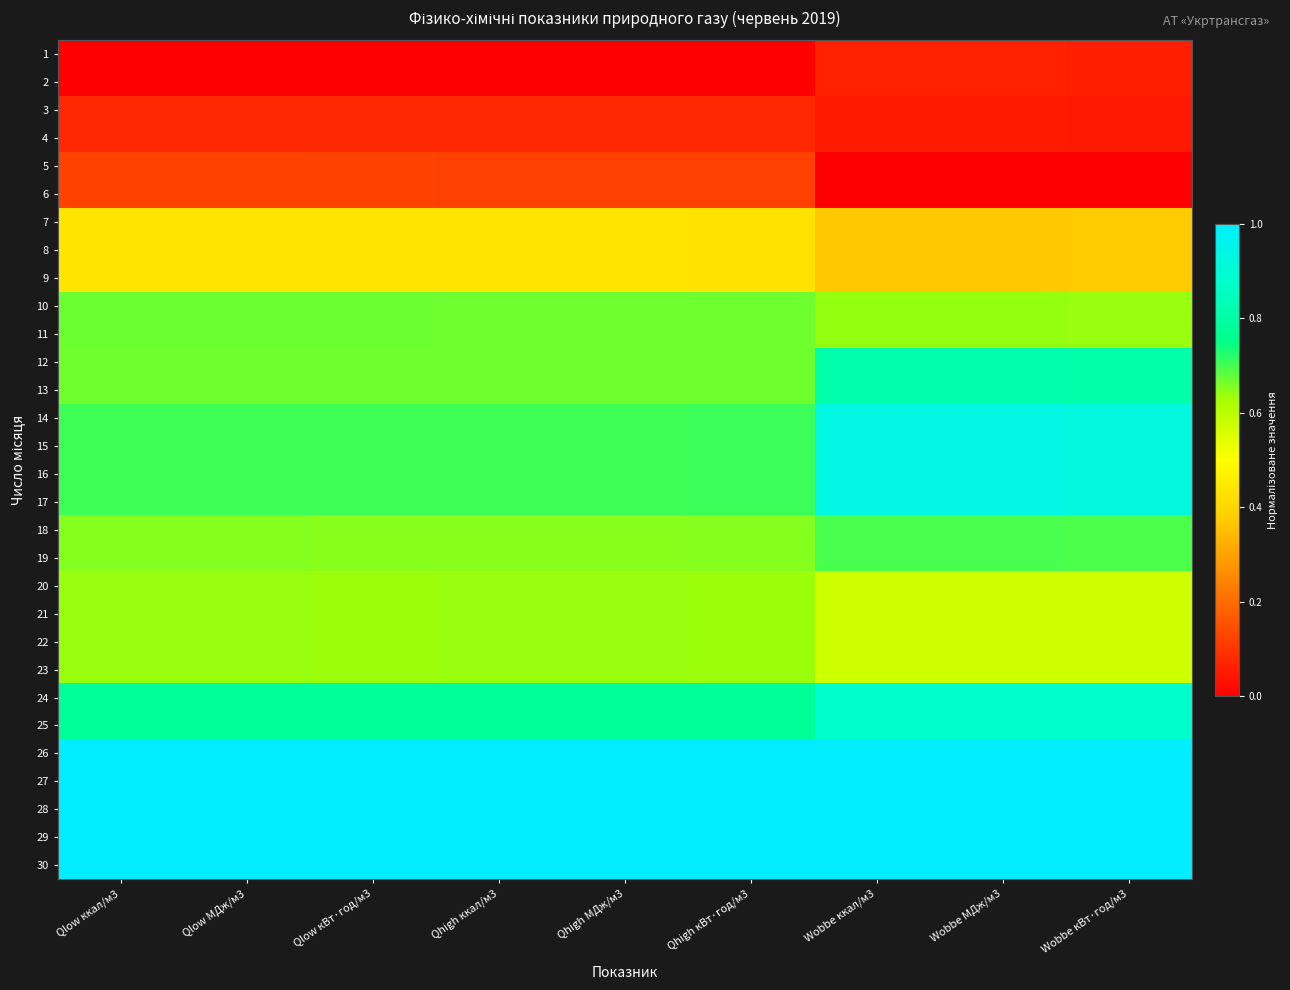

What is the greatest value displayed?

1.0